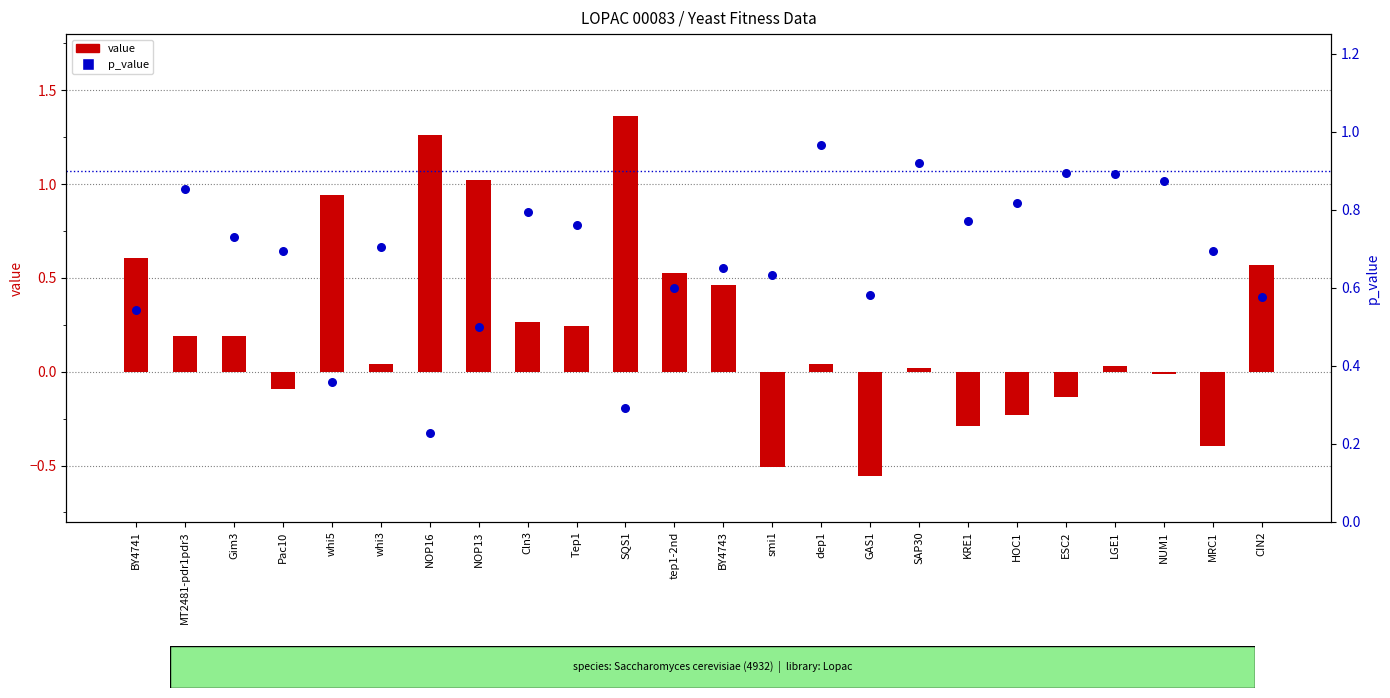

Which series has the widest spread of Y values?

value